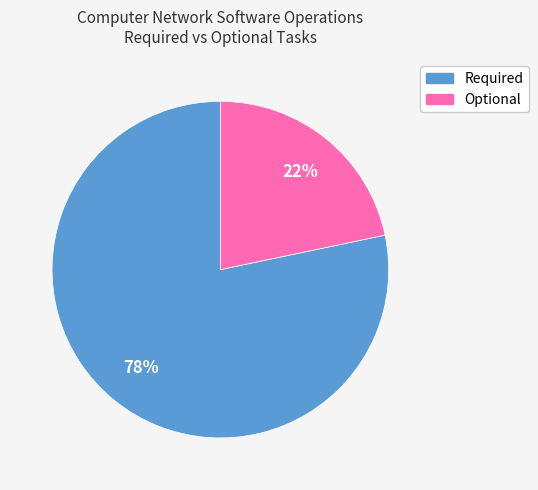

To the nearest percent, what is the combined percentage of Optional and Required?

100%